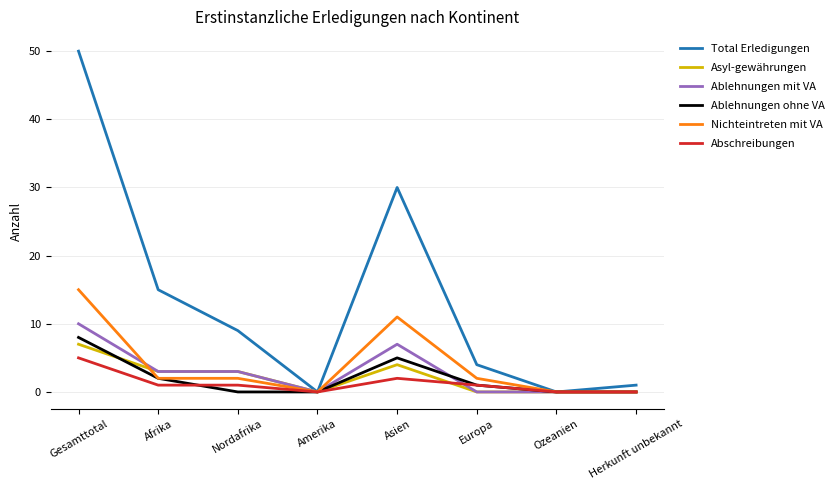

What is the sum of the Asyl-gewährungen values at Nordafrika and Europa?

3